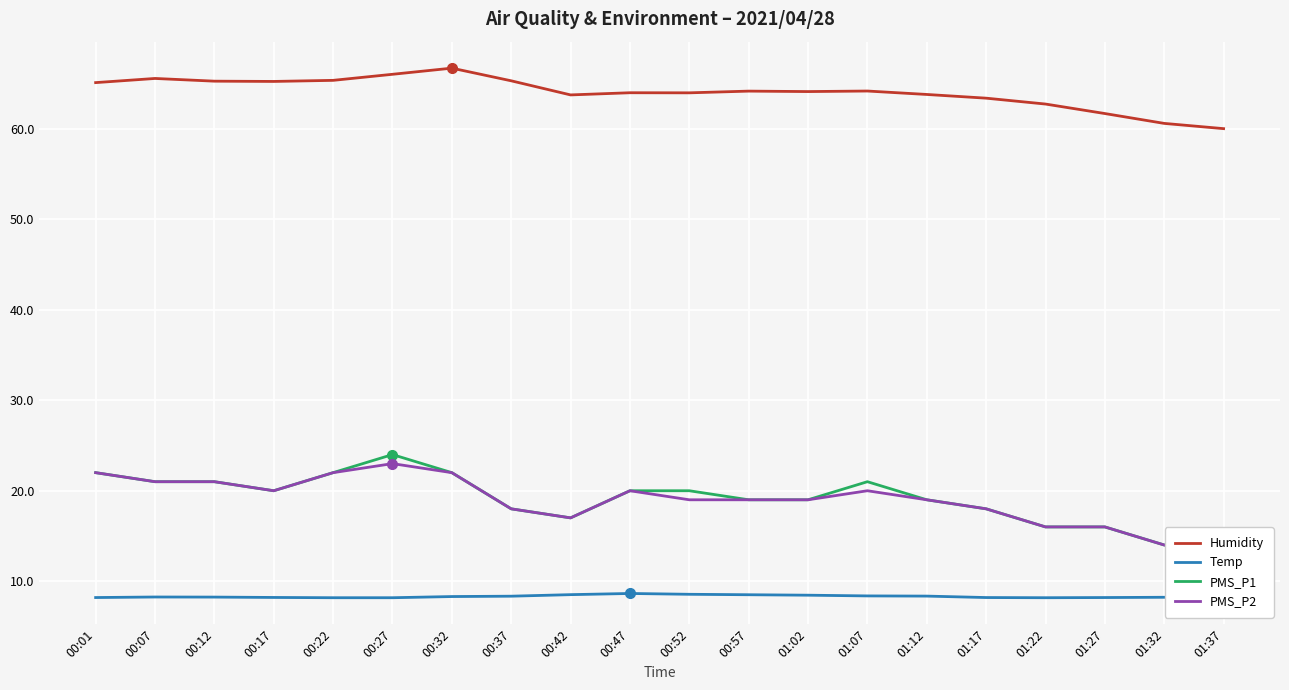

Is this an area chart (filled region under the line)?

No